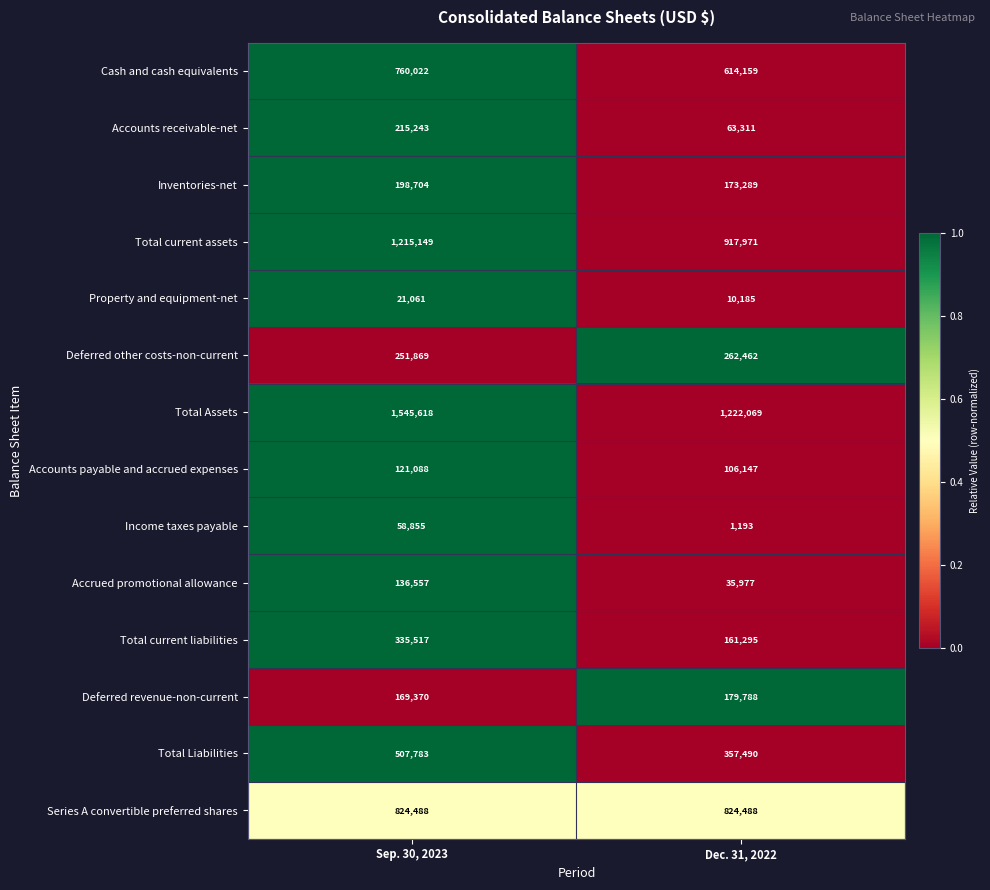

At which category does the chart reach its minimum across all series?

Dec. 31, 2022